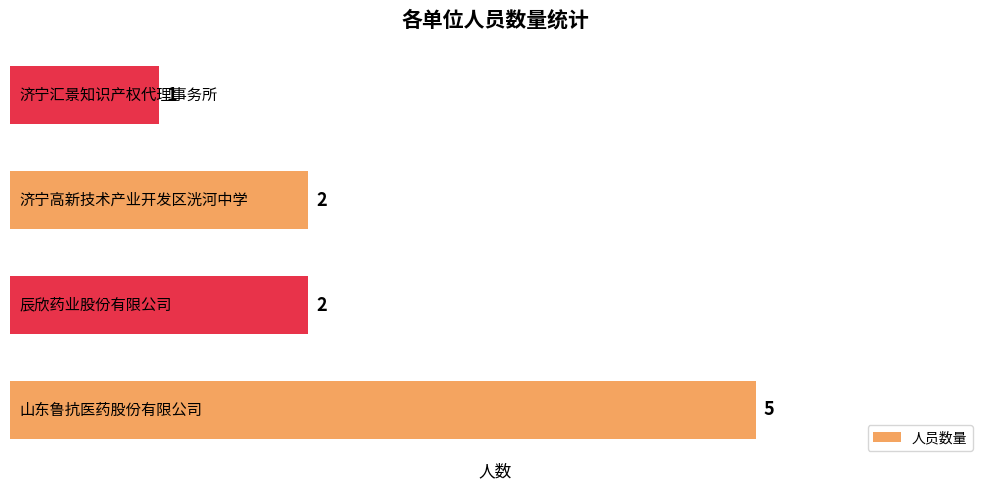

How many values are between 2 and 5?

3